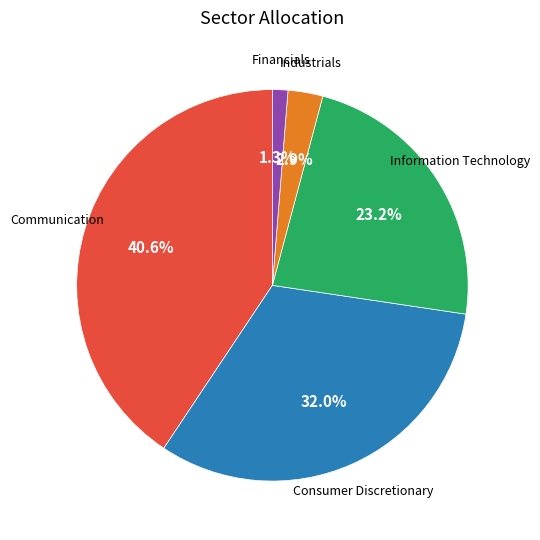

Does any single category account for the majority?

No